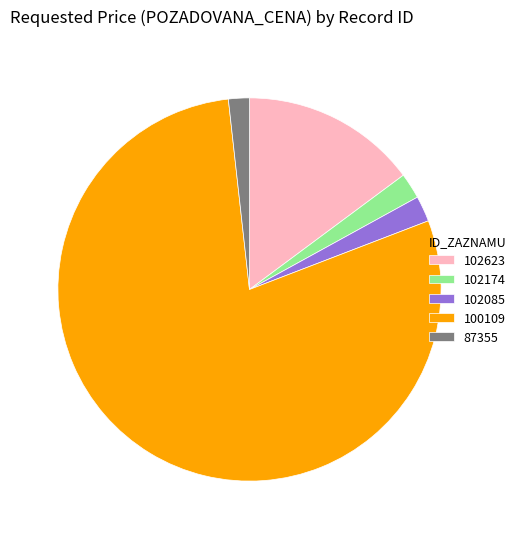

What is the ratio of the value at 102085 to the value at 102174?

1.0